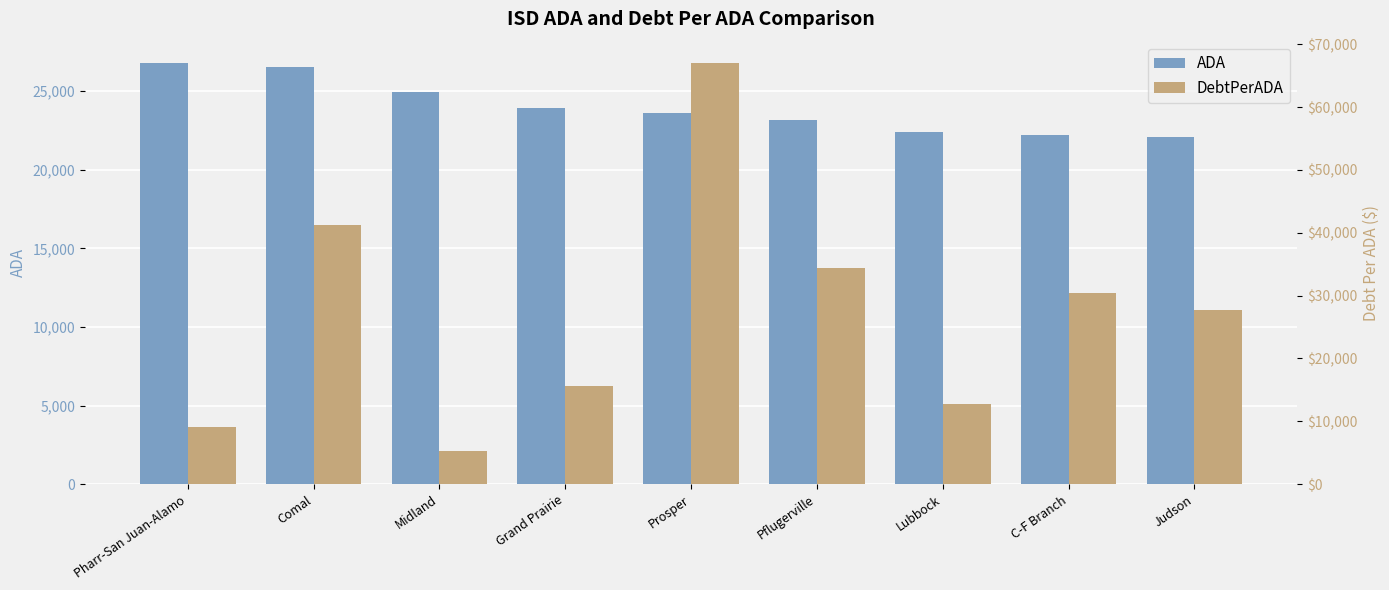

What position from the right is Comal?

8